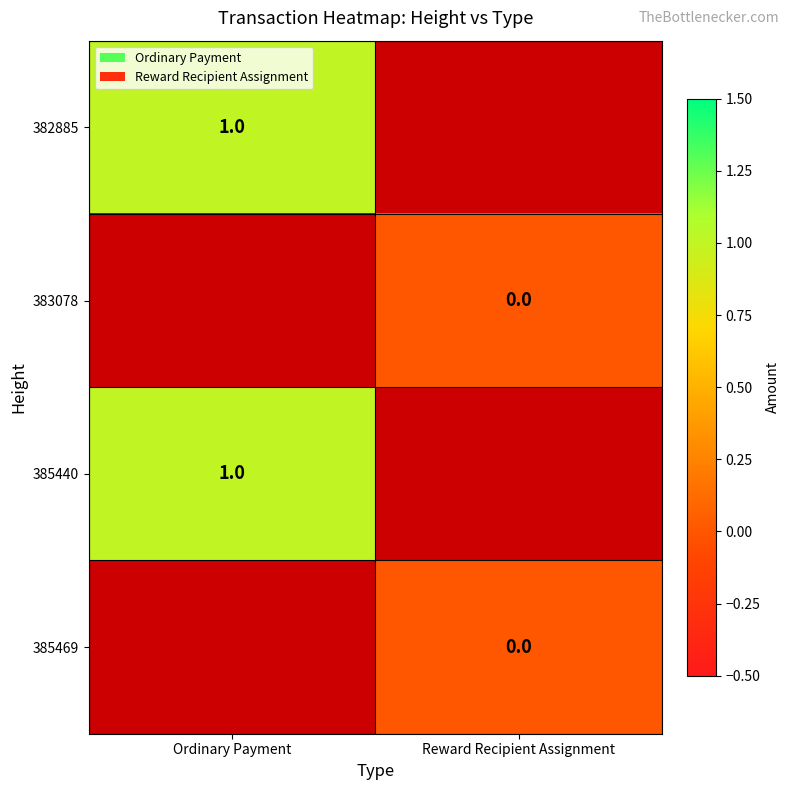

The value of 385440 at Ordinary Payment is 1. True or false?

True